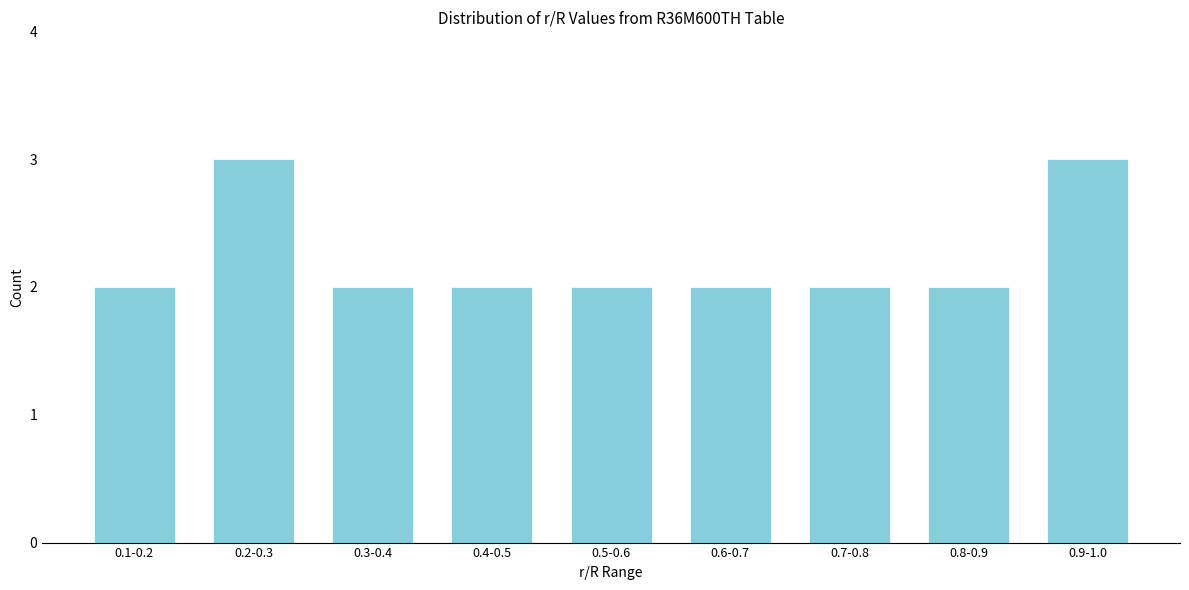

Reading left to right, list all the values displayed in this chart.

2	3	2	2	2	2	2	2	3